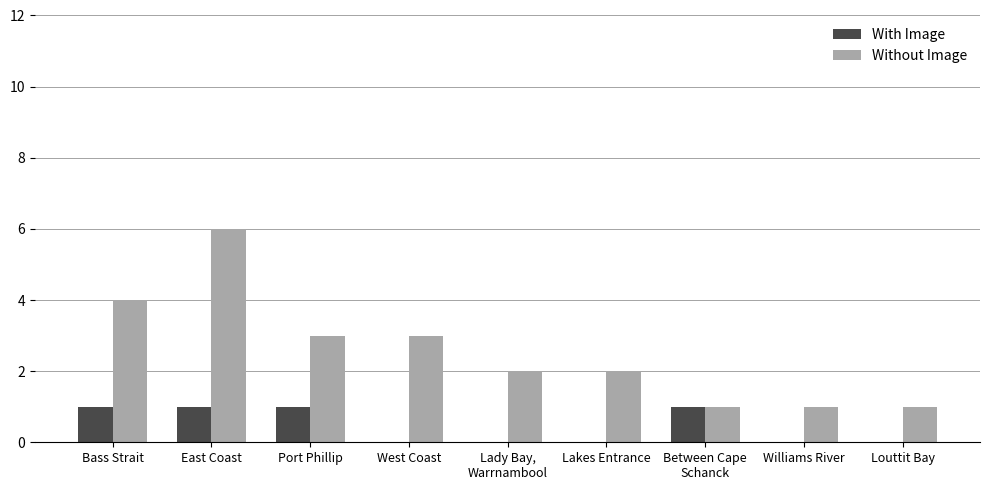

Between Bass Strait and Williams River, which series saw the biggest shift?

Without Image